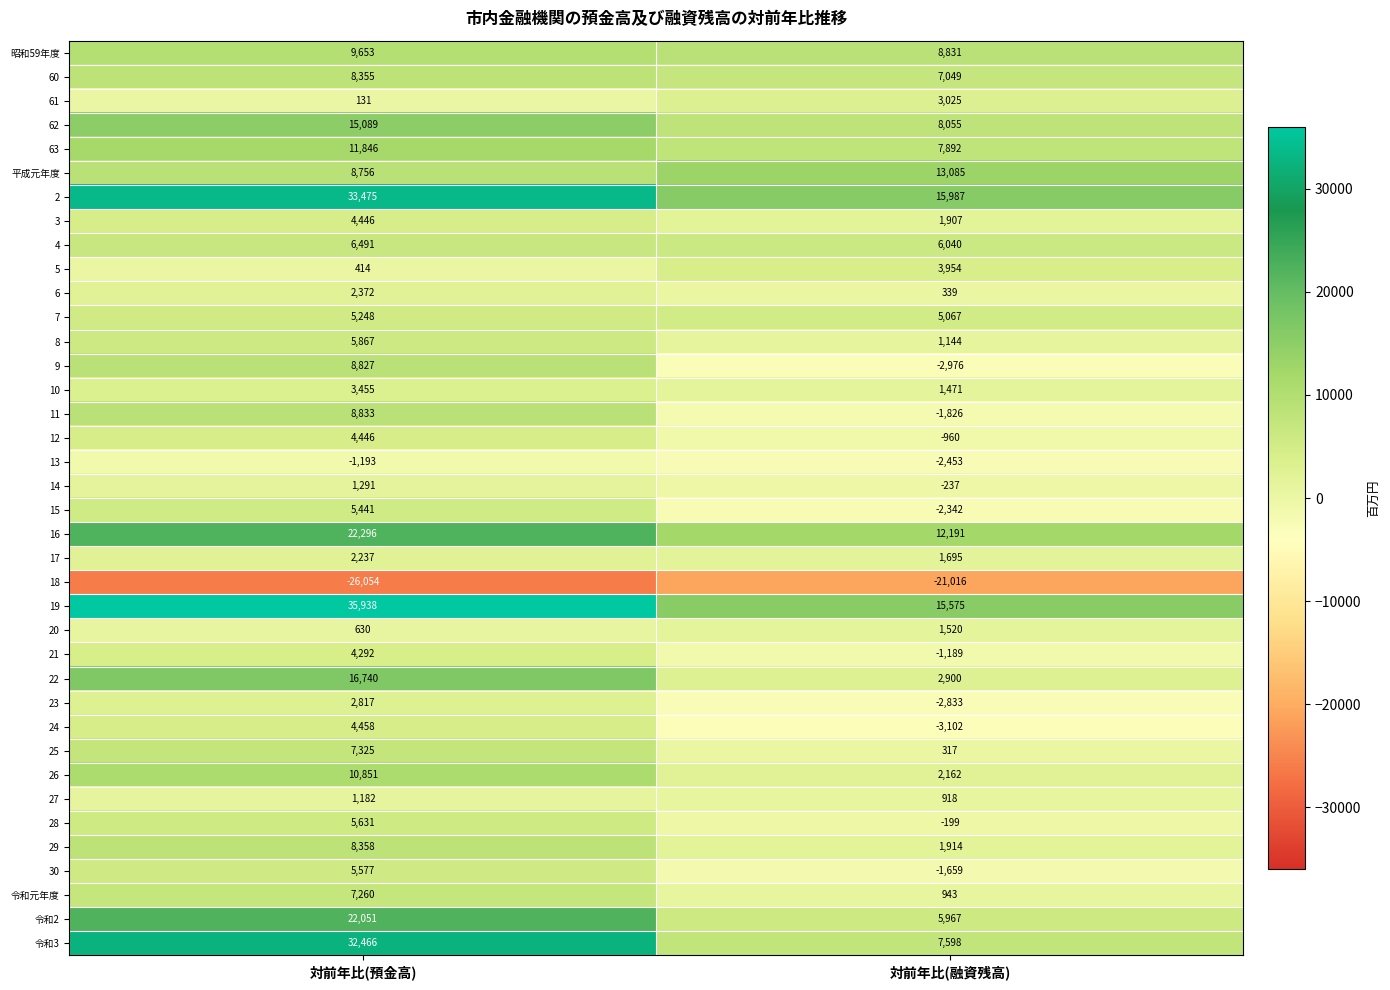

Which series has the largest total across all categories?

19